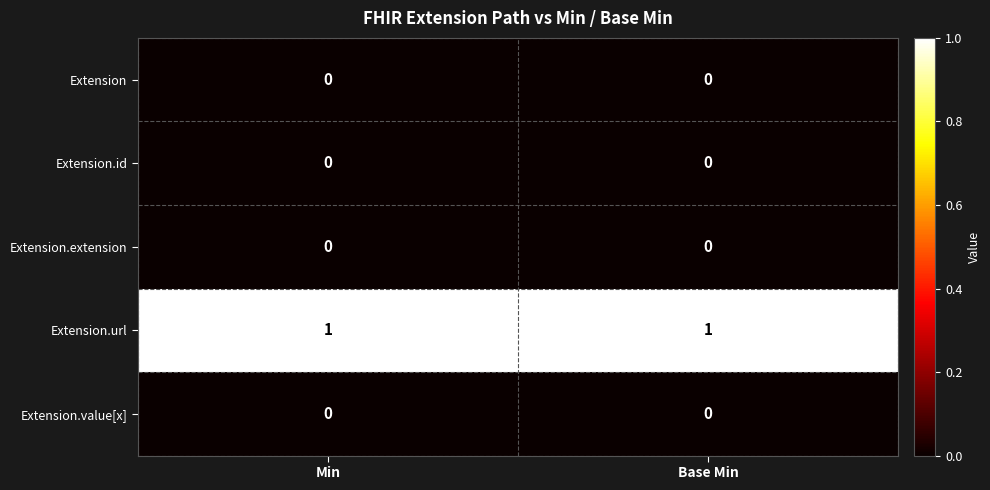

The Extension series shows 0 at Min. True or false?

True